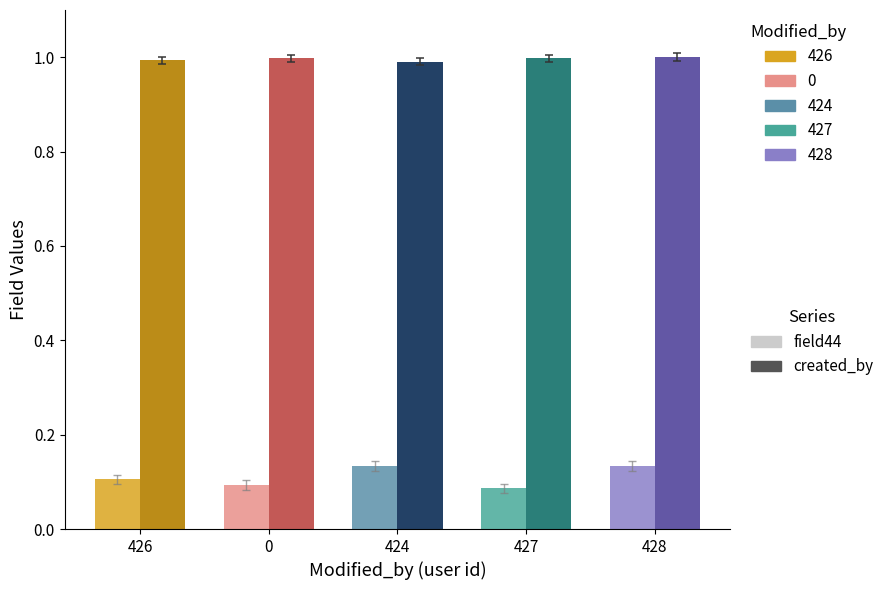

What is the total value across all series at 427?

1.1